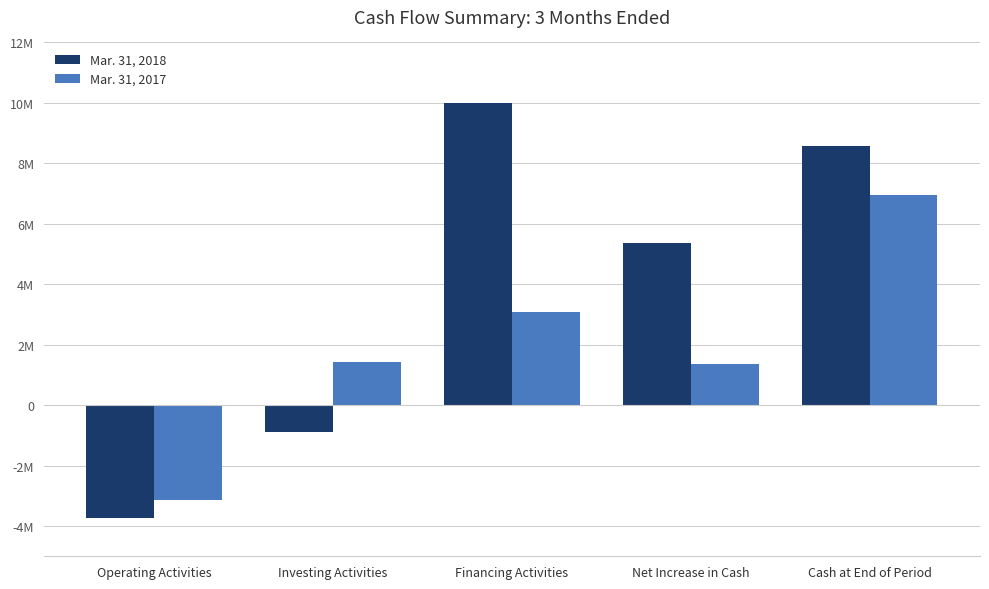

True or false: Mar. 31, 2017 has a value of 5185807 at Financing Activities.

False